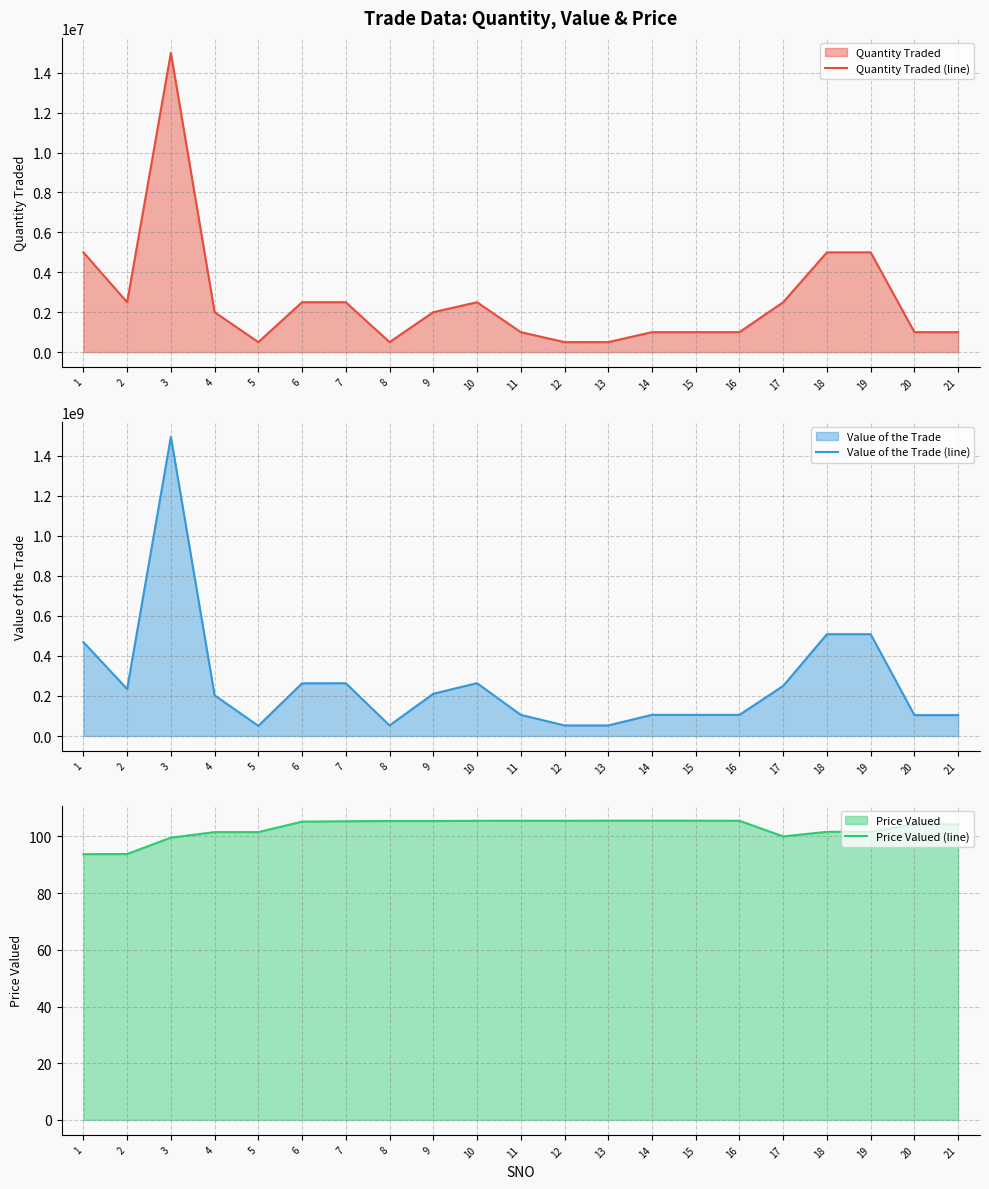

True or false: Value of the Trade (line) and Price Valued (line) cross at least once.

False